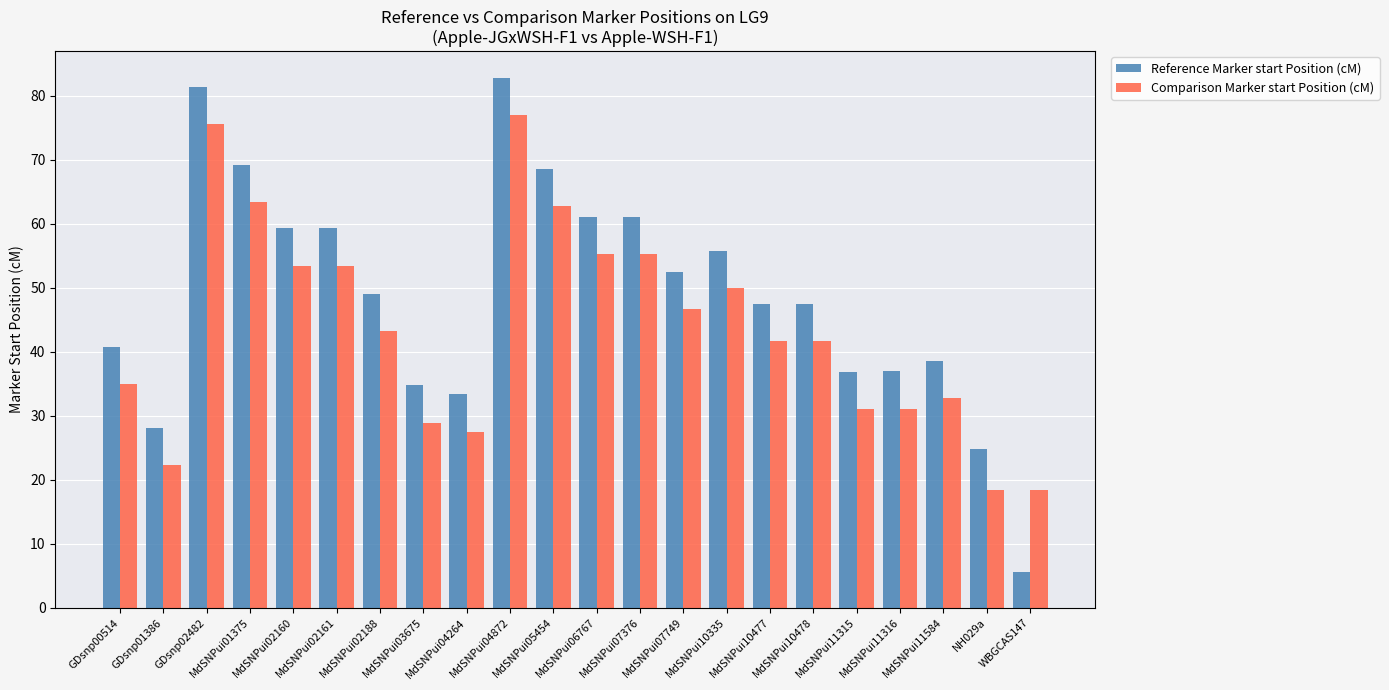

Which series has the largest range (max minus min)?

Reference Marker start Position (cM)